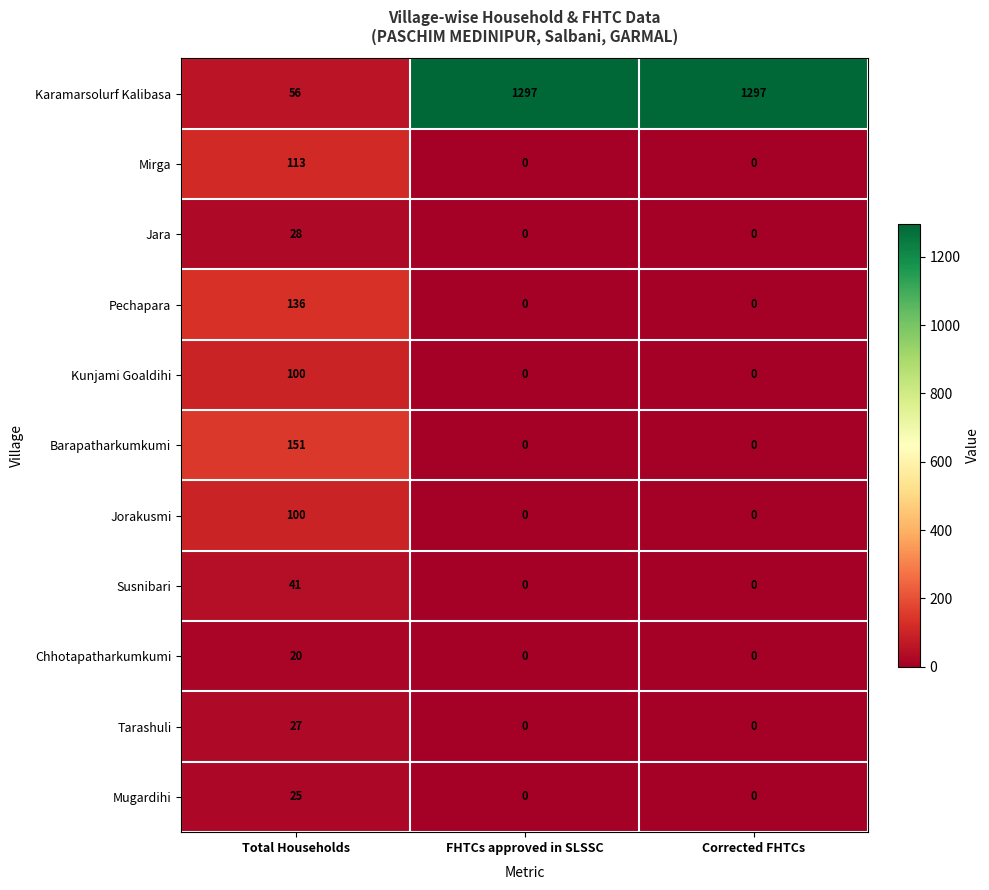

What is the difference between the maximum and minimum values in the Karamarsolurf Kalibasa series?

1241